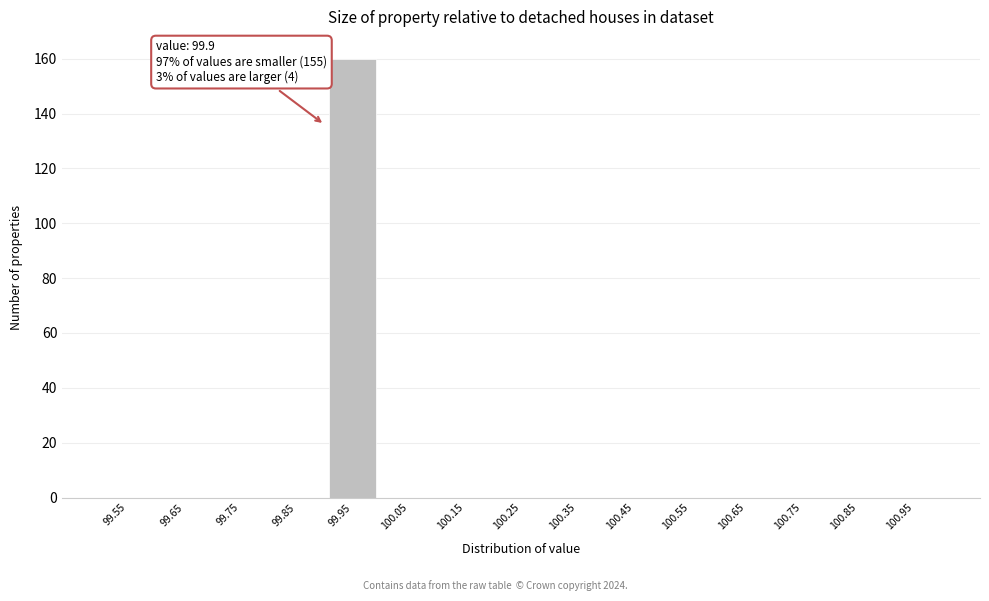

Which range on the x-axis has the tallest bar?

99.9 to 100.0